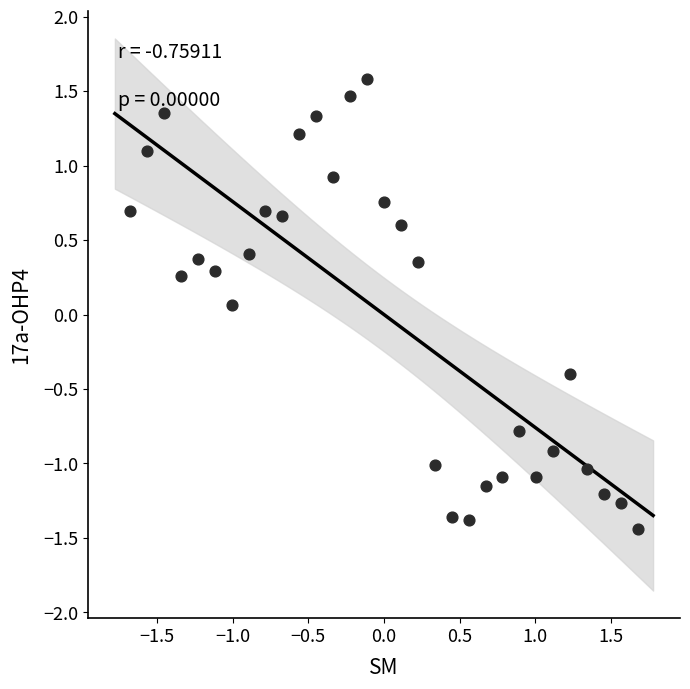

What is the range of X values (max minus min)?

3.4